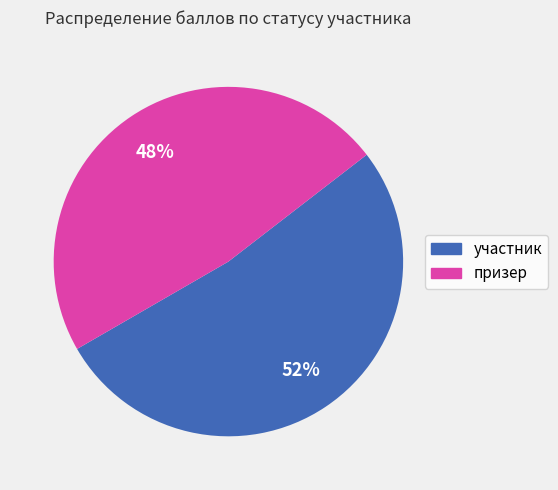

Count the number of slices in the pie.

2